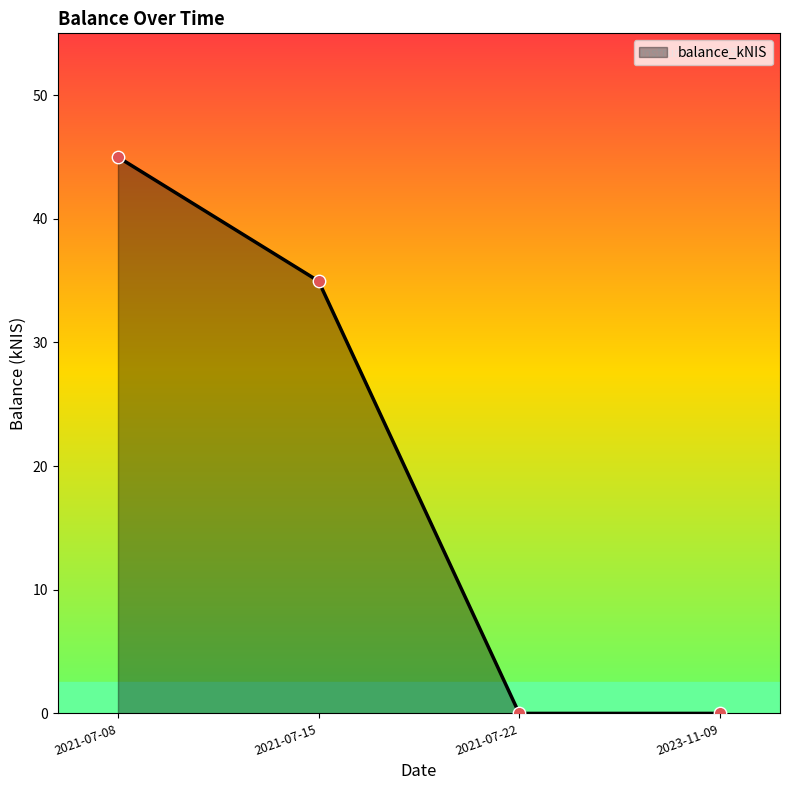

Which has a higher value, 2021-07-15 or 2023-11-09?

2021-07-15